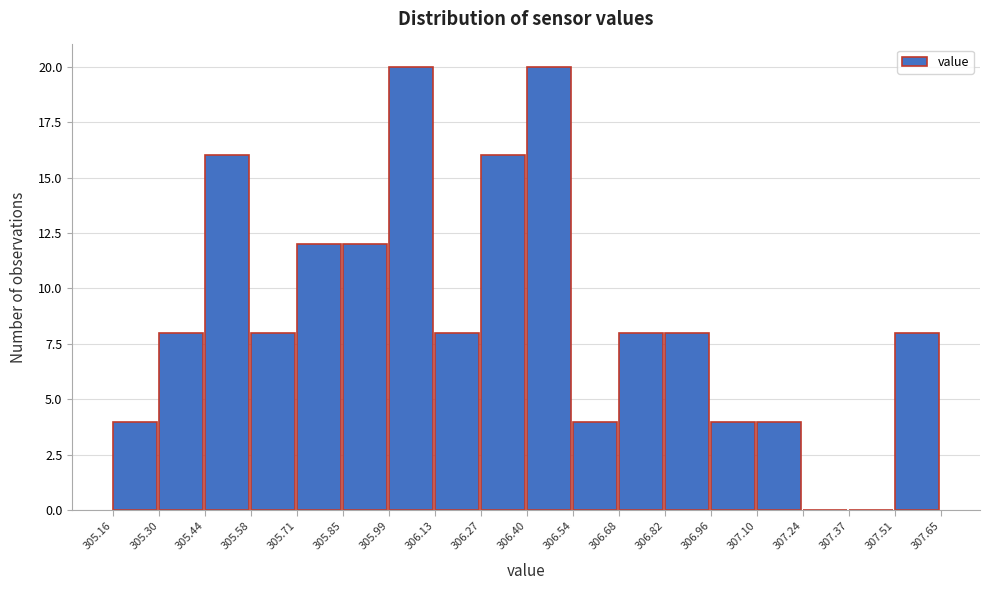

Reading left to right, transcribe this chart: for each bar, give the range it covers on the x-axis and its height. The values are not printed on the chart, so give them approximately, as read against the axis.

305.16 to 305.30: 4
305.30 to 305.44: 8
305.44 to 305.58: 16
305.58 to 305.71: 8
305.71 to 305.85: 12
305.85 to 305.99: 12
305.99 to 306.13: 20
306.13 to 306.27: 8
306.27 to 306.40: 16
306.40 to 306.54: 20
306.54 to 306.68: 4
306.68 to 306.82: 8
306.82 to 306.96: 8
306.96 to 307.10: 4
307.10 to 307.24: 4
307.24 to 307.37: 0
307.37 to 307.51: 0
307.51 to 307.65: 8